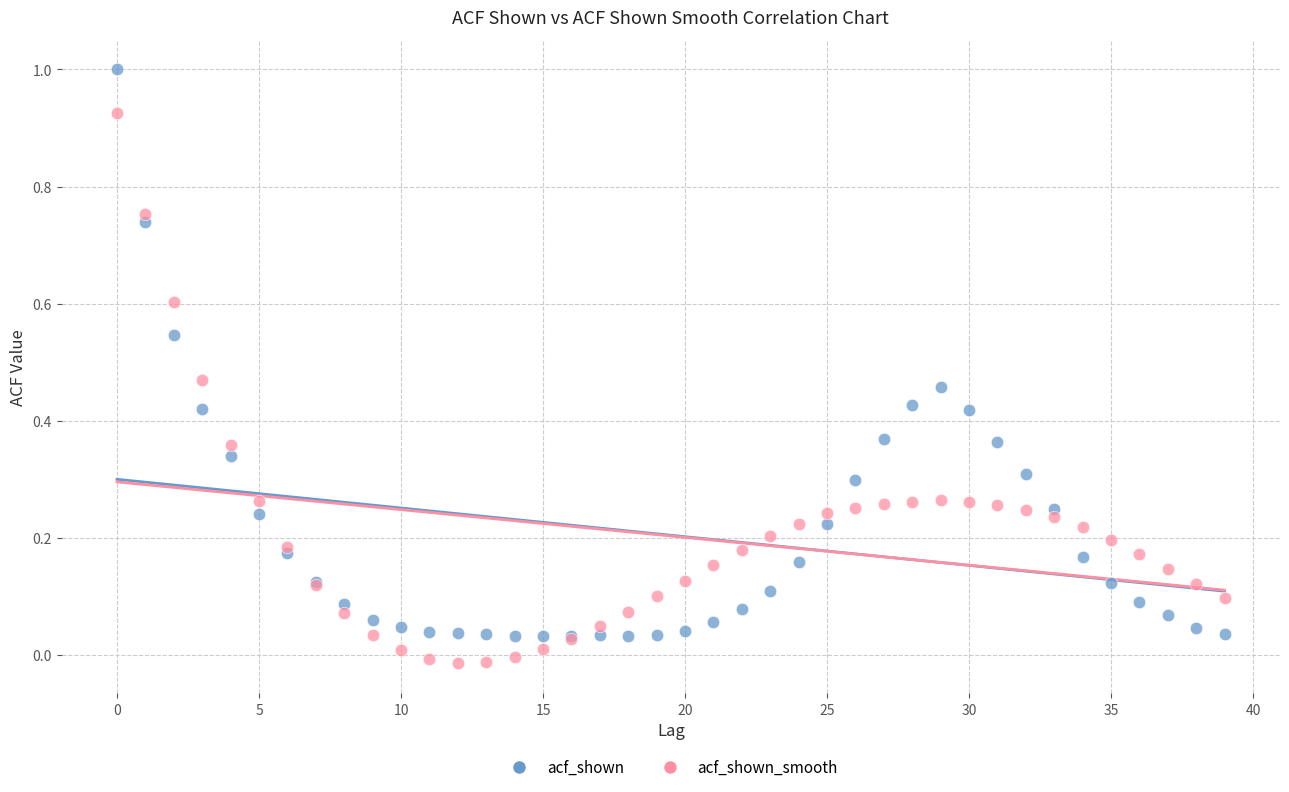

Which series reaches the minimum Y coordinate?

acf_shown_smooth